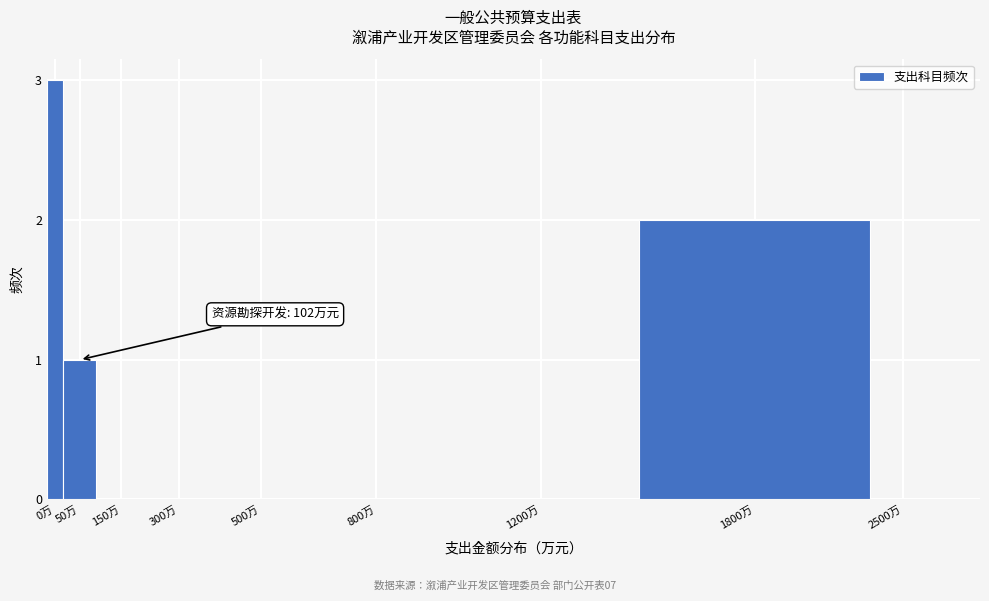

Reading right to left, list all the values displayed in this chart.

2500万=0	1800万=2	1200万=0	800万=0	500万=0	300万=0	150万=0	50万=1	0万=3